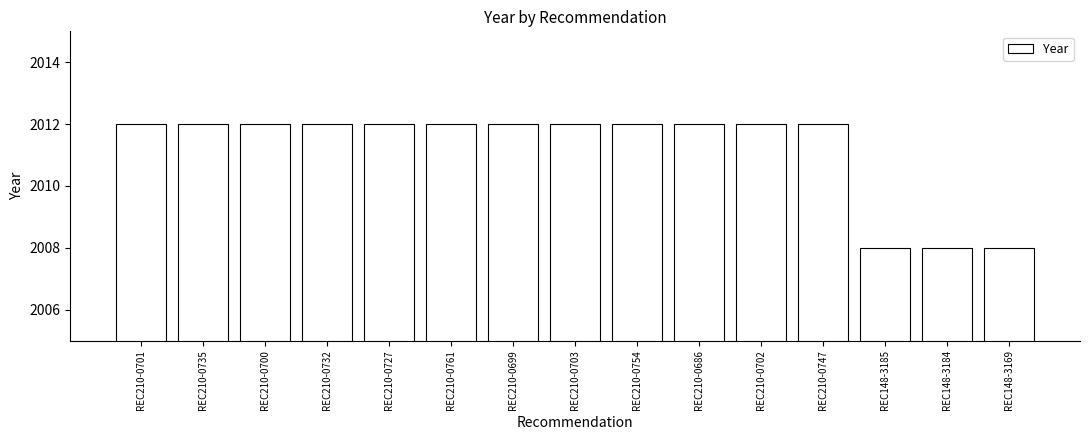

What is the smallest value displayed?

2008